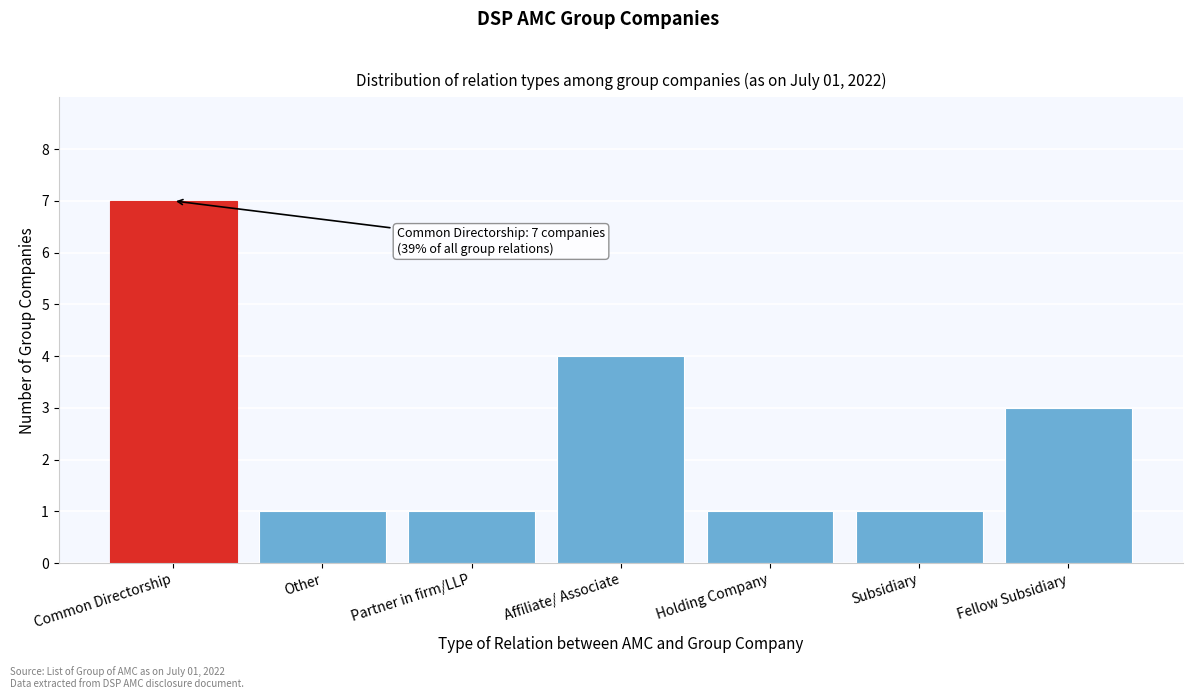

Reading right to left, list all the values displayed in this chart.

Fellow Subsidiary=3	Subsidiary=1	Holding Company=1	Affiliate/ Associate=4	Partner in firm/LLP=1	Other=1	Common Directorship=7